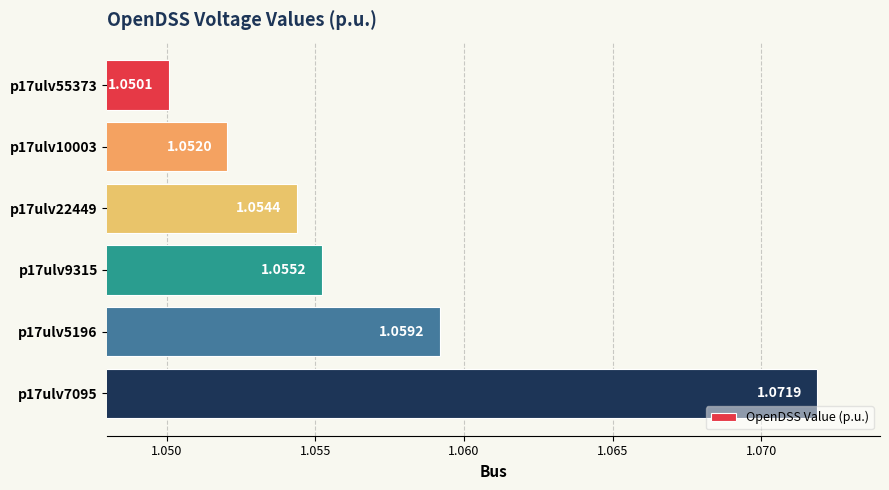

How many data points does each series have?

6